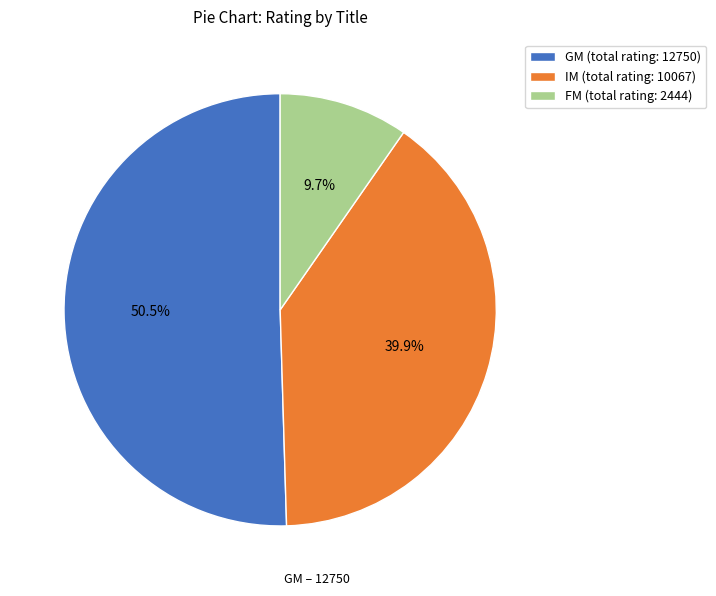

Combined, do FM (total rating: 2444) and GM (total rating: 12750) account for over 50%?

Yes